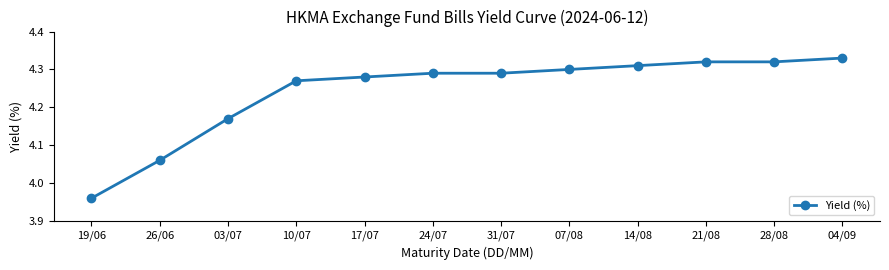

How many values exceed 4?

11